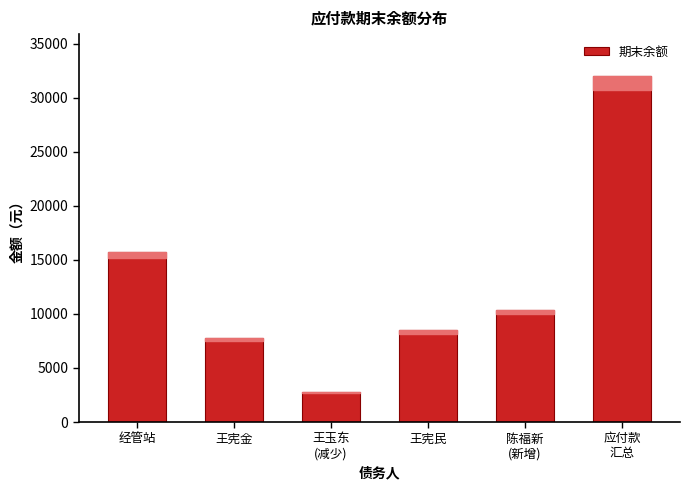

Reading left to right, list all the values displayed in this chart.

15769	7759	2800	8500	10400	32028